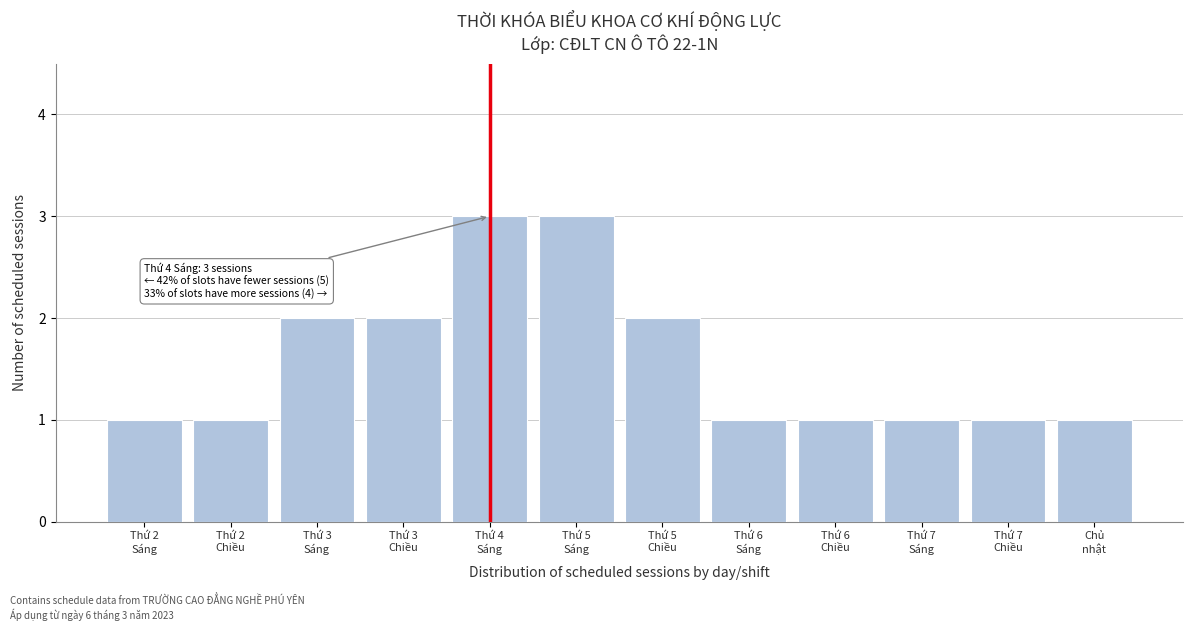

Reading left to right, extract all data points from this chart.

1	1	2	2	3	3	2	1	1	1	1	1